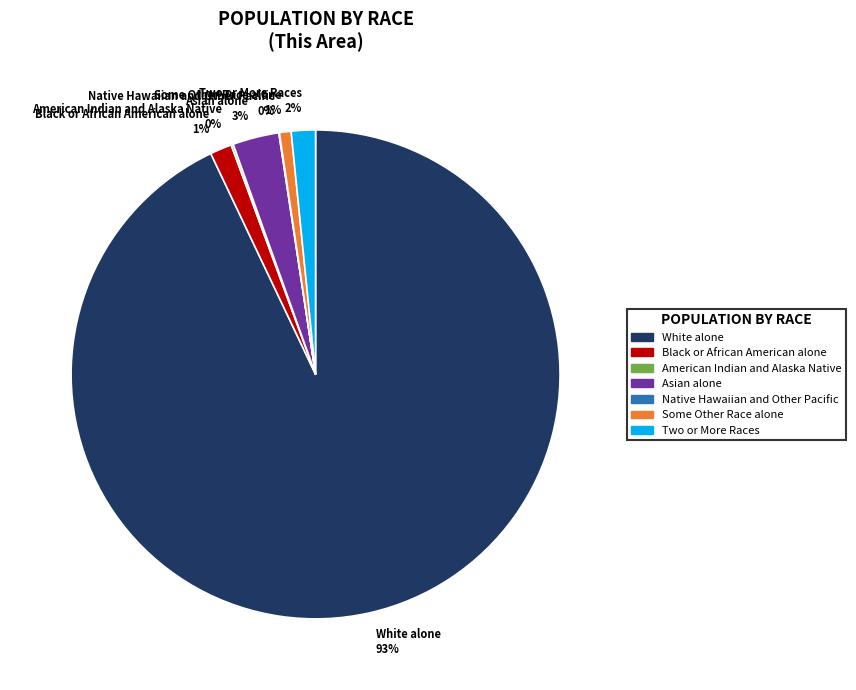

Is it true that Two or More Races is 2% of the pie?

True